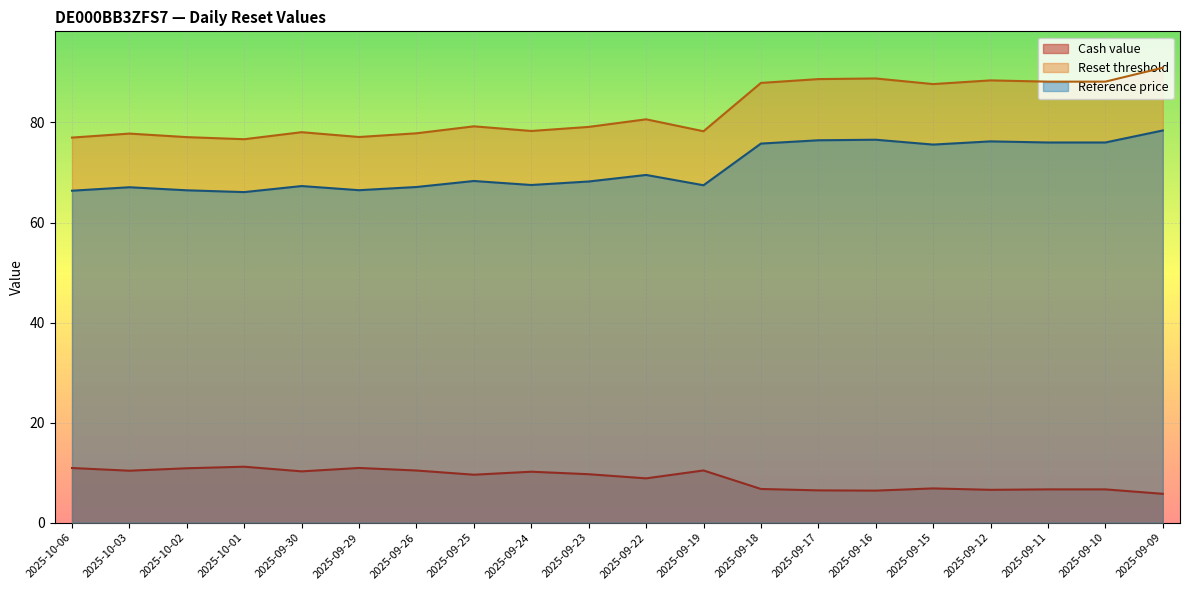

How many series are shown in this chart?

3